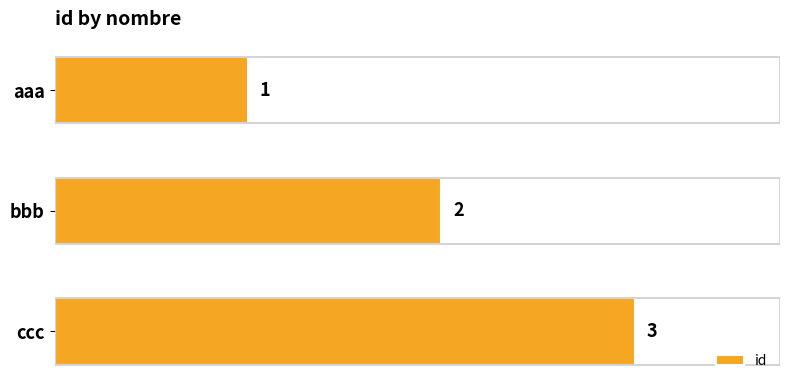

The chart shows a value of 4 at ccc. True or false?

False